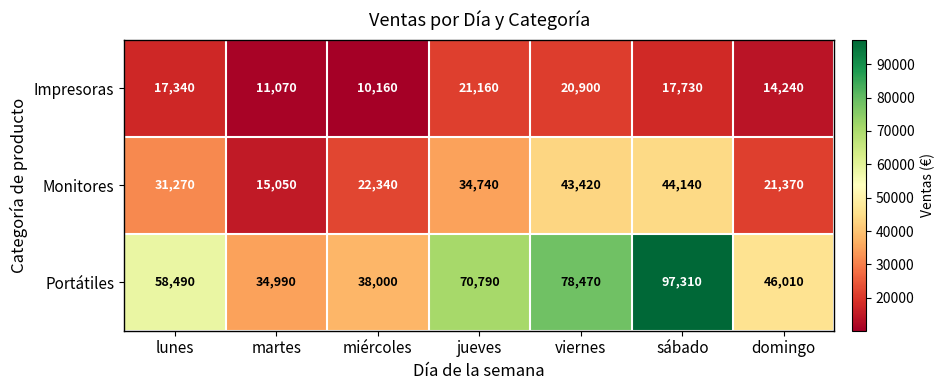

The value of Portátiles at lunes is 58490. True or false?

True